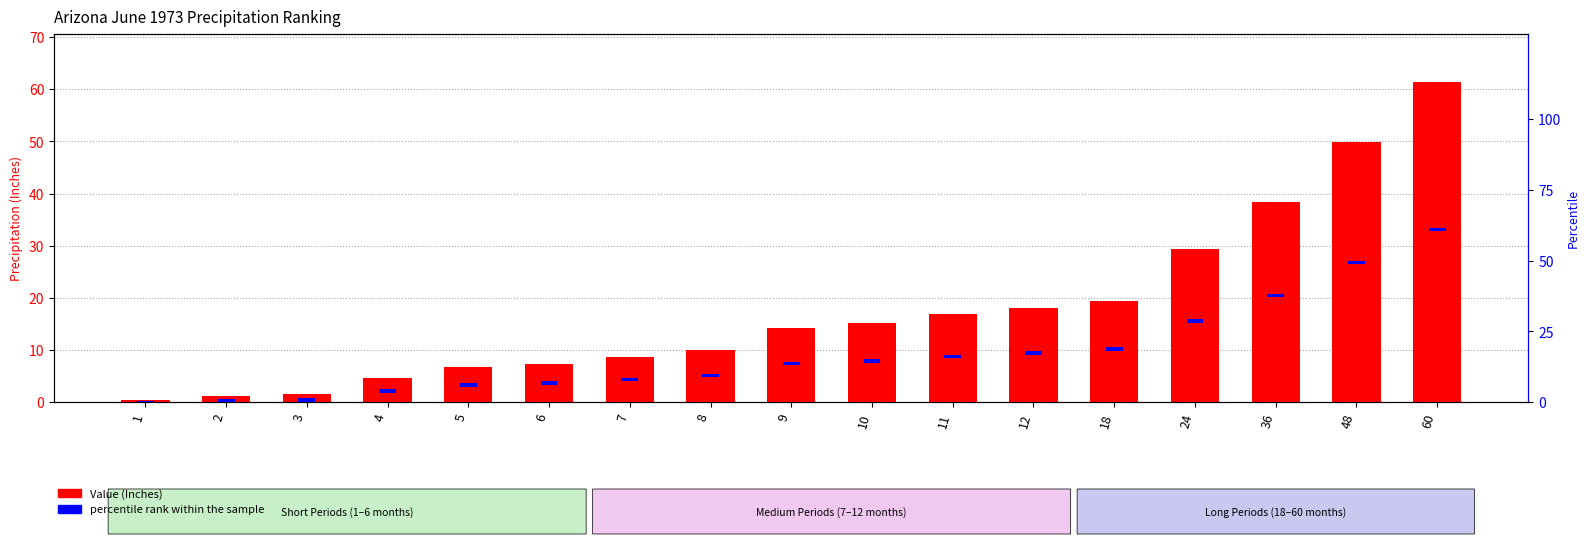

Read the Value (Inches) value at 10.

15.2